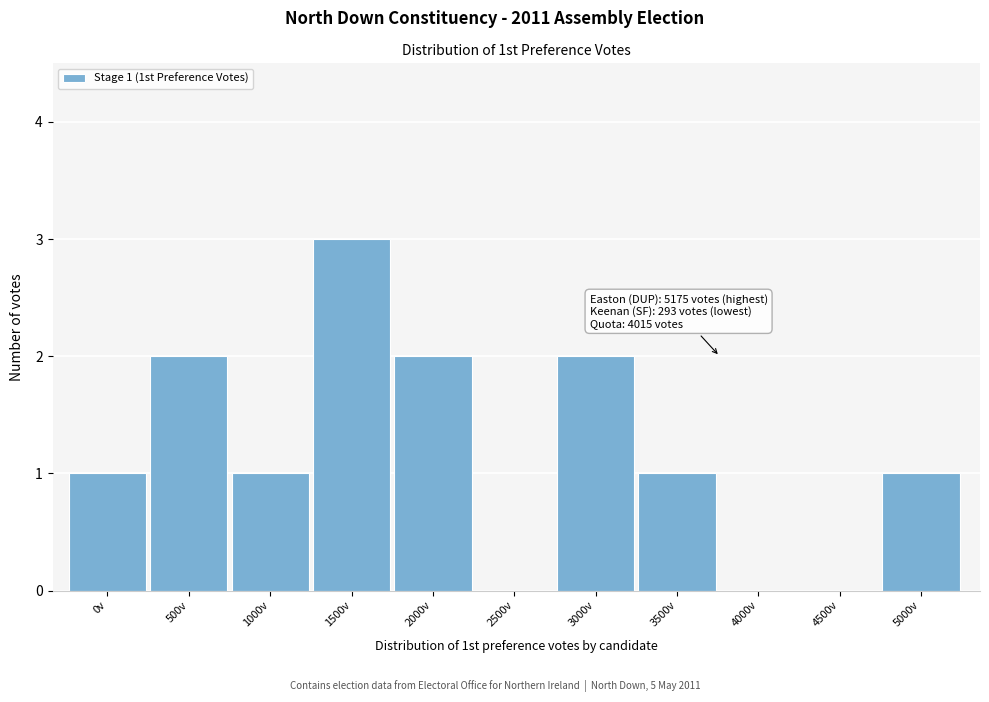

Reading right to left, transcribe all the data shown in this chart.

5000v=1	4500v=0	4000v=0	3500v=1	3000v=2	2500v=0	2000v=2	1500v=3	1000v=1	500v=2	0v=1